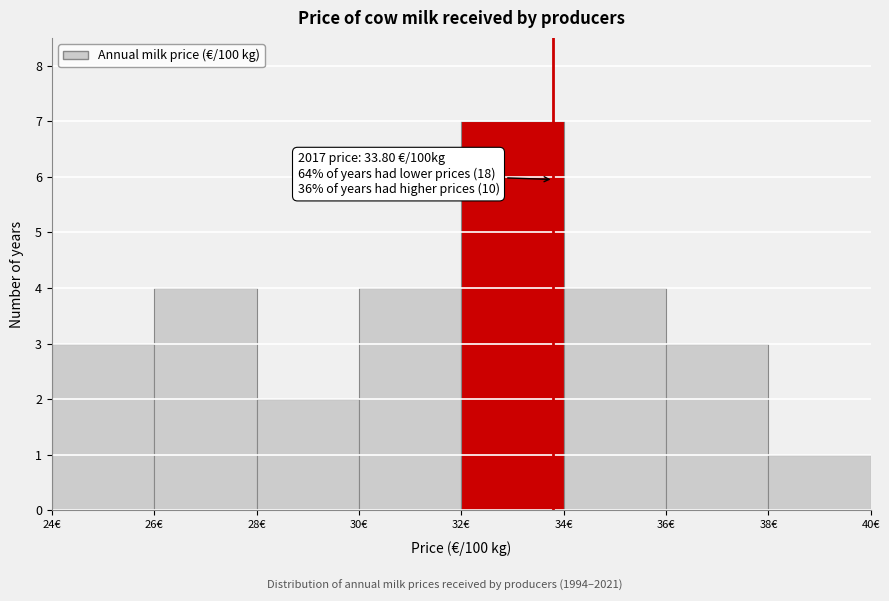

Over which range of the x-axis is the bar tallest?

32 to 34